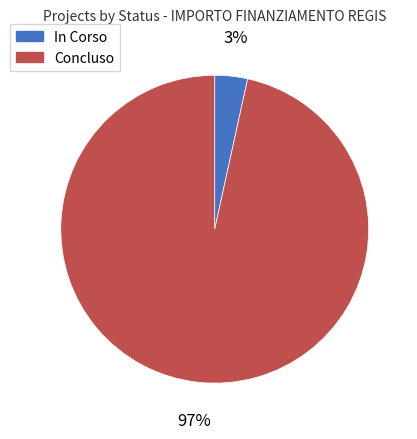

Does any single category account for the majority?

Yes